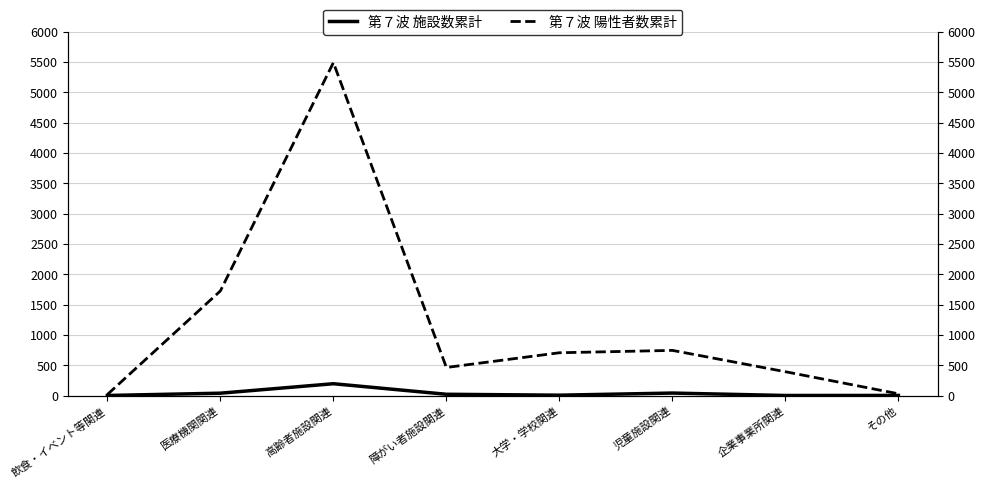

True or false: 第７波 陽性者数累計 and 第７波 施設数累計 intersect in this chart.

False